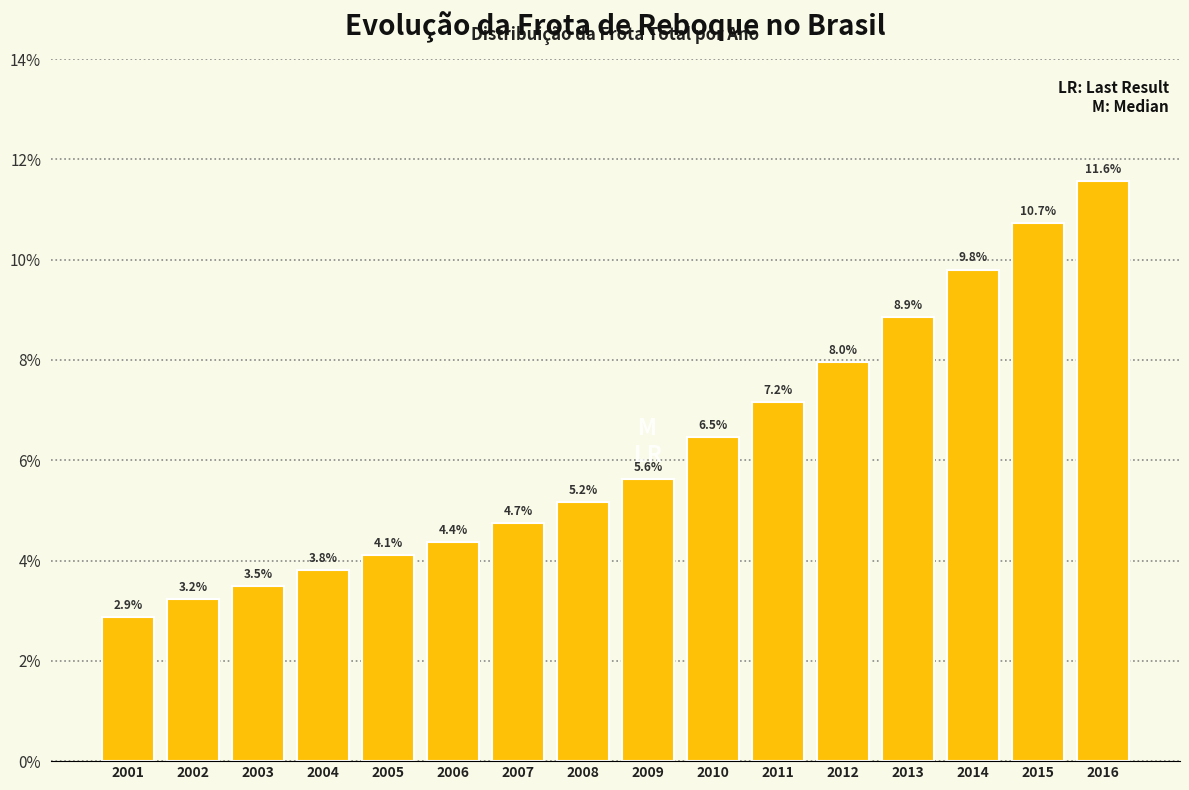

Reading left to right, transcribe all the data shown in this chart.

2001=2.9	2002=3.2	2003=3.5	2004=3.8	2005=4.1	2006=4.4	2007=4.7	2008=5.2	2009=5.6	2010=6.5	2011=7.2	2012=8.0	2013=8.9	2014=9.8	2015=10.7	2016=11.6